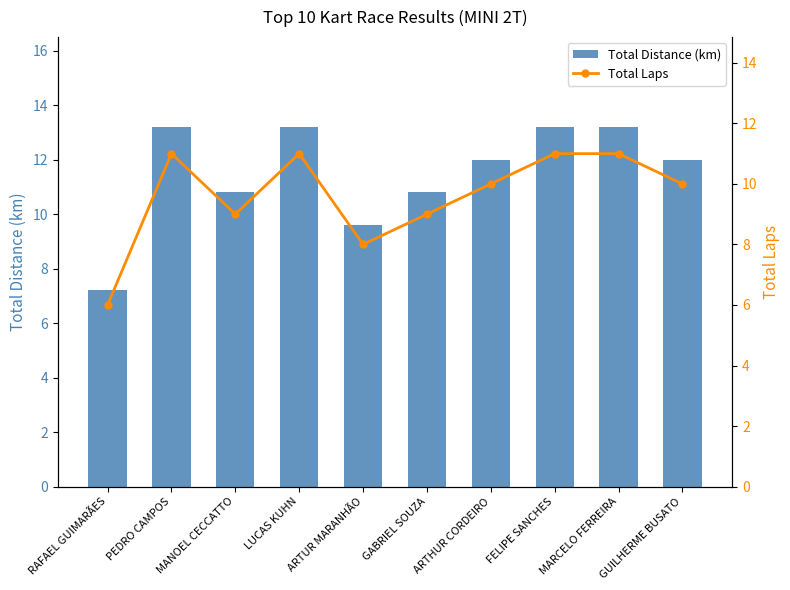

What is the spread (max minus min) of values at GABRIEL SOUZA?

1.8